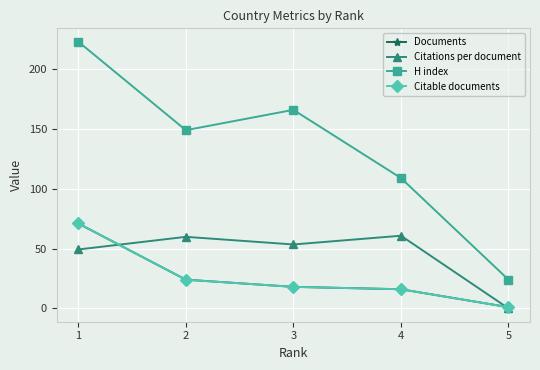

How many categories are shown in the chart?

5